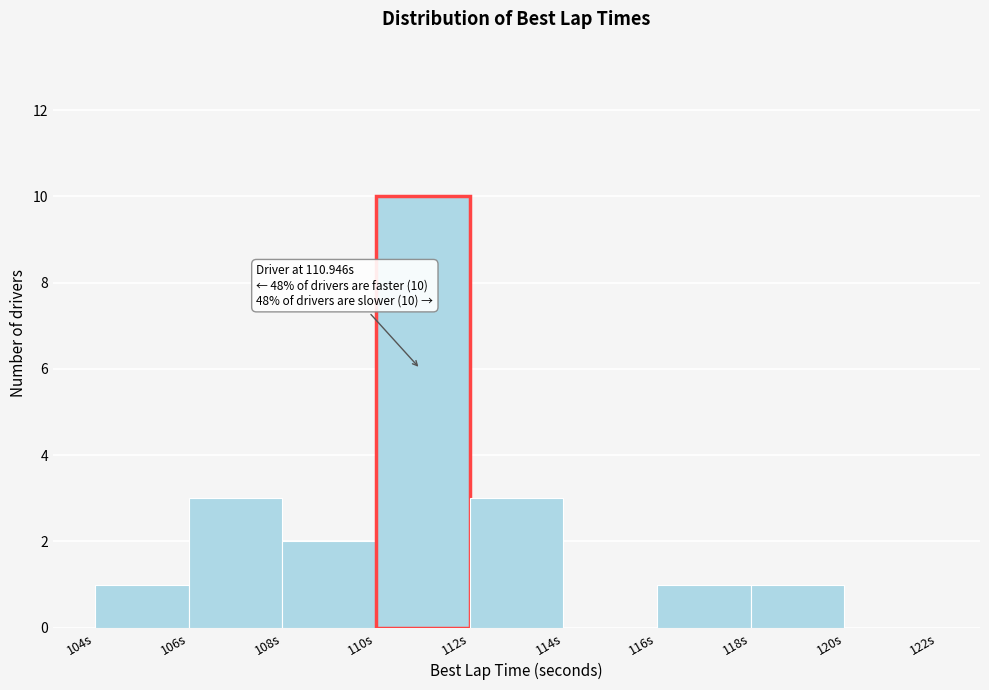

Which range on the x-axis has the tallest bar?

110 to 112